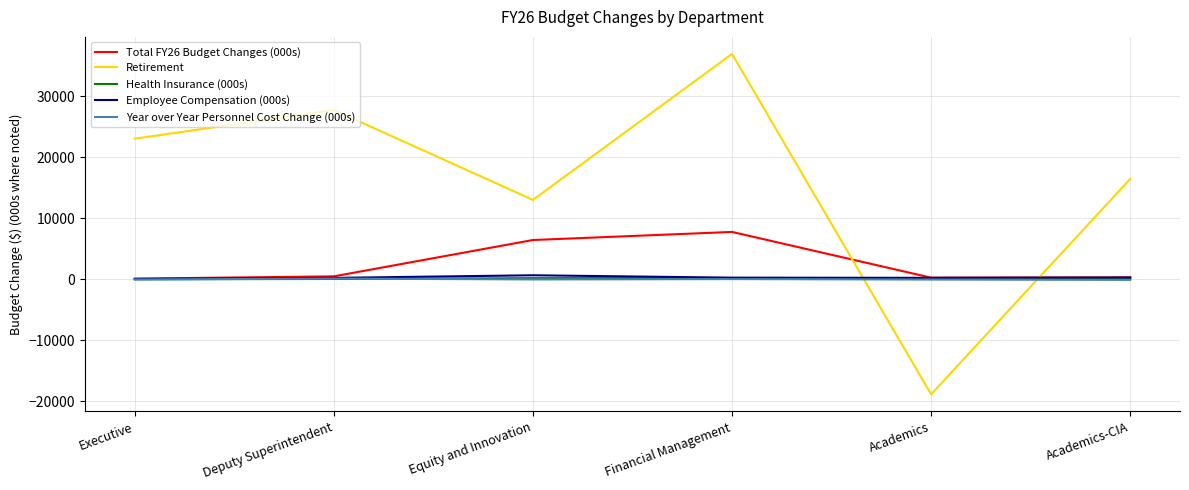

After their last crossing, which series has the higher values: Retirement or Total FY26 Budget Changes (000s)?

Retirement